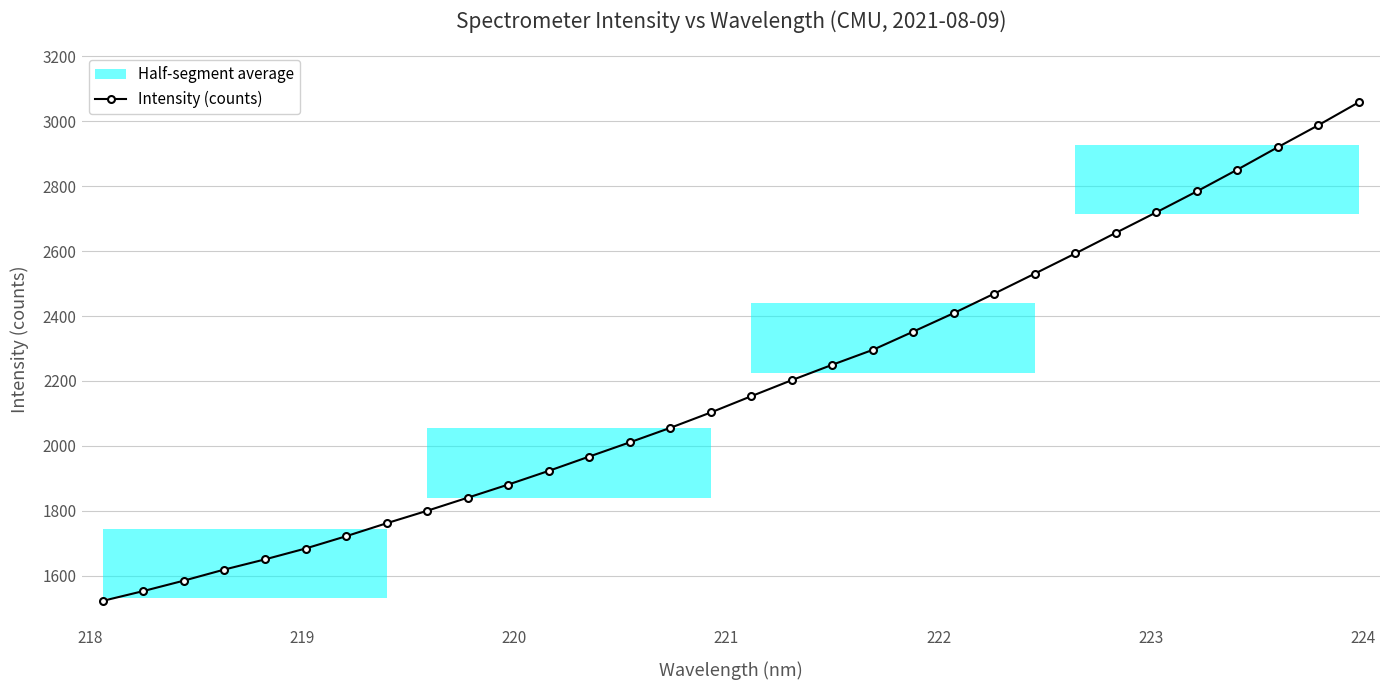

True or false: Intensity (counts) has more than 2 interior local peaks.

False